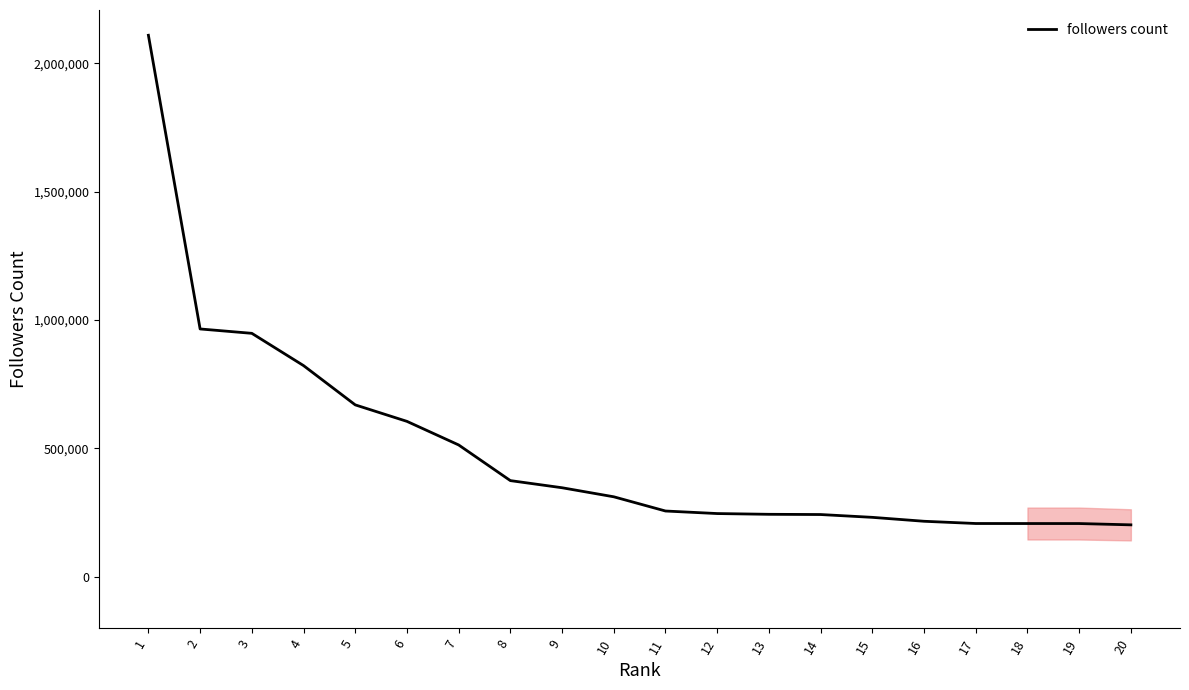

What is the maximum value shown in the chart?

2108996